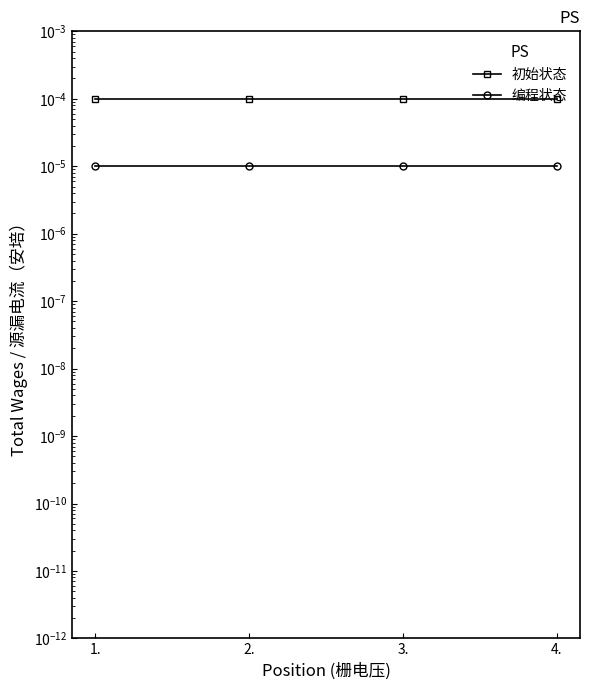

At which category is the sum across all series the highest?

1.